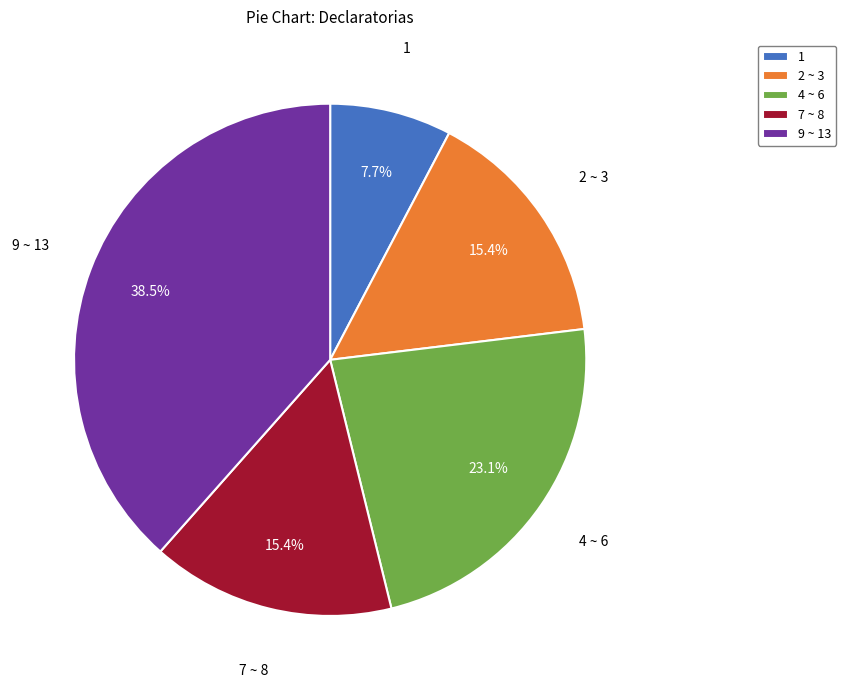

What is the total percentage of 9 ~ 13 and 1?

46.2%